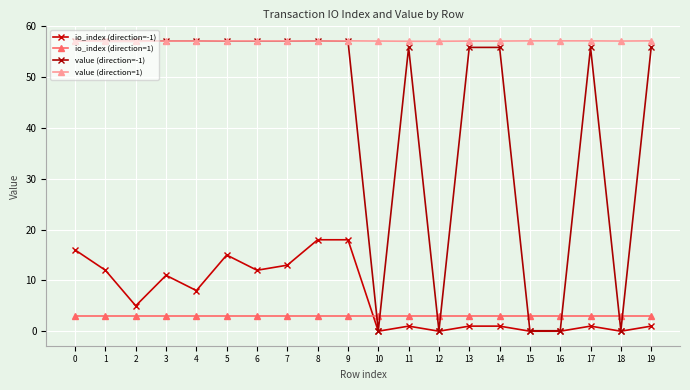

How many lines are shown in the chart?

4